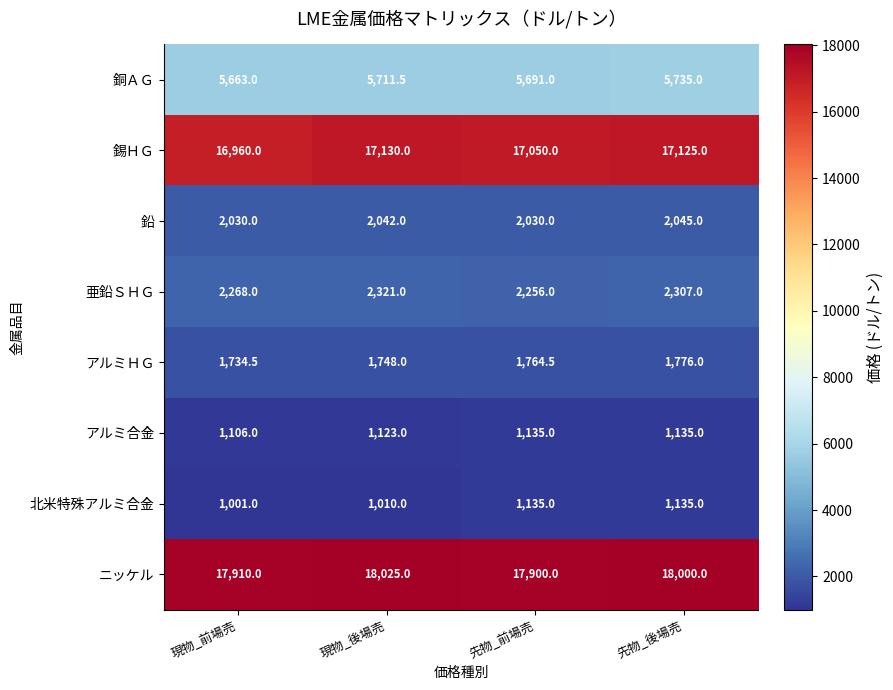

How many アルミ合金 values are between 1123 and 1135?

3